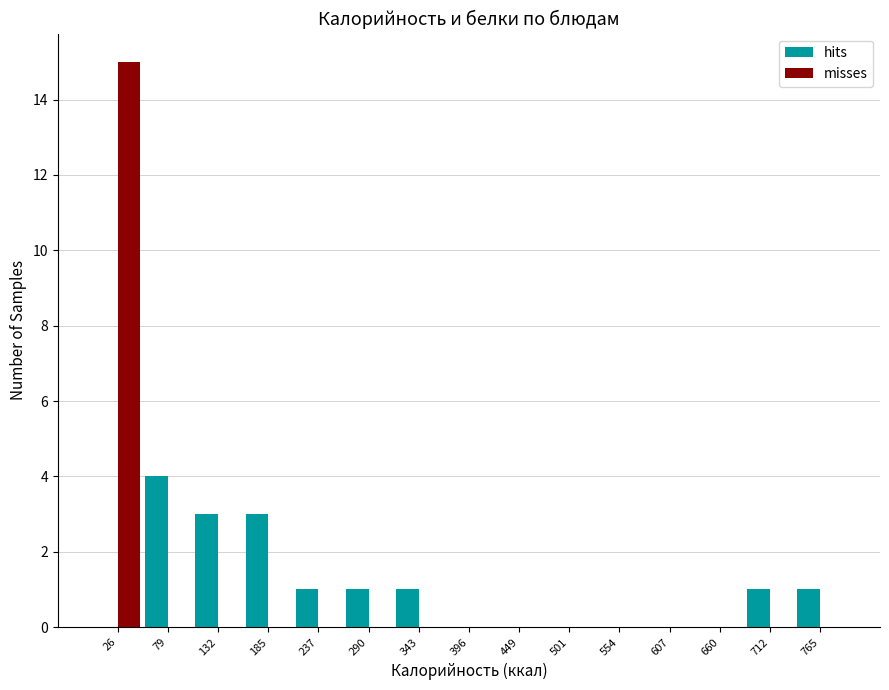

Reading left to right, list every range on the x-axis with the height of the bar of each series over it. Neither the bar edges nor the heights are printed on the chart, so give them approximately, as read against the axes.

0 to 50: hits=0	misses=15
50 to 110: hits=4	misses=0
110 to 160: hits=3	misses=0
160 to 210: hits=3	misses=0
210 to 260: hits=1	misses=0
260 to 320: hits=1	misses=0
320 to 370: hits=1	misses=0
370 to 420: hits=0	misses=0
420 to 470: hits=0	misses=0
470 to 530: hits=0	misses=0
530 to 580: hits=0	misses=0
580 to 630: hits=0	misses=0
630 to 690: hits=0	misses=0
690 to 740: hits=1	misses=0
740 to 790: hits=1	misses=0